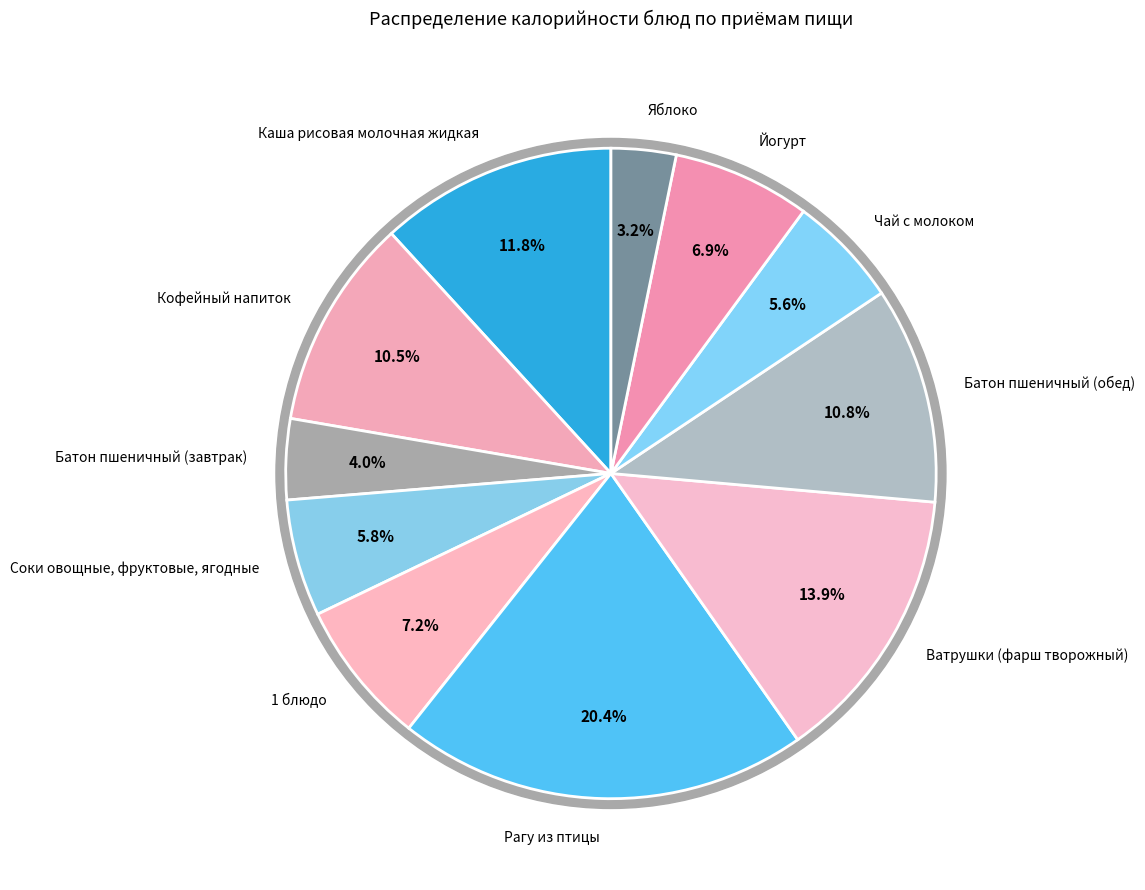

Approximately how many times larger is the value at Рагу из птицы compared to Батон пшеничный (завтрак)?

5.1